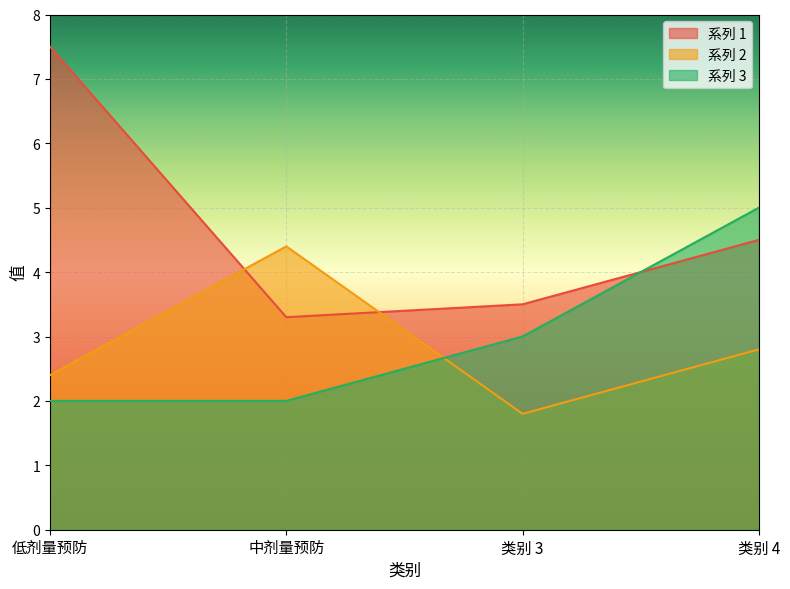

Between 低剂量预防 and 类别 3, which series saw the biggest shift?

系列 1